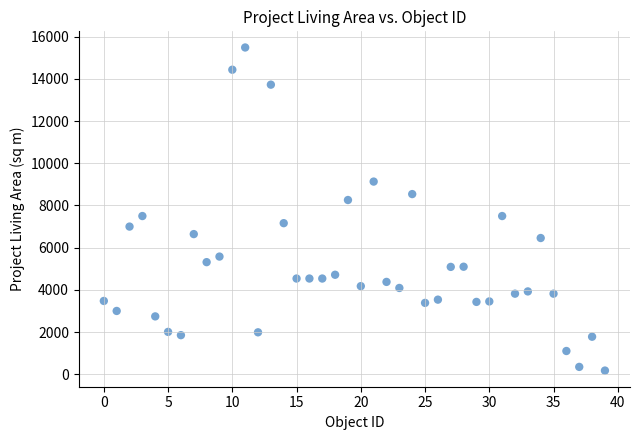

What is the range of Y values (max minus min)?

15319